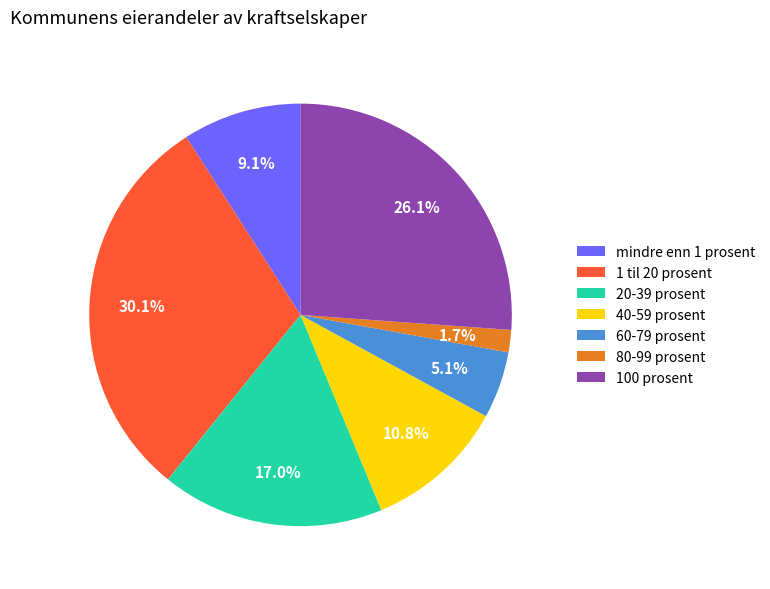

Is there a majority slice in this chart?

No